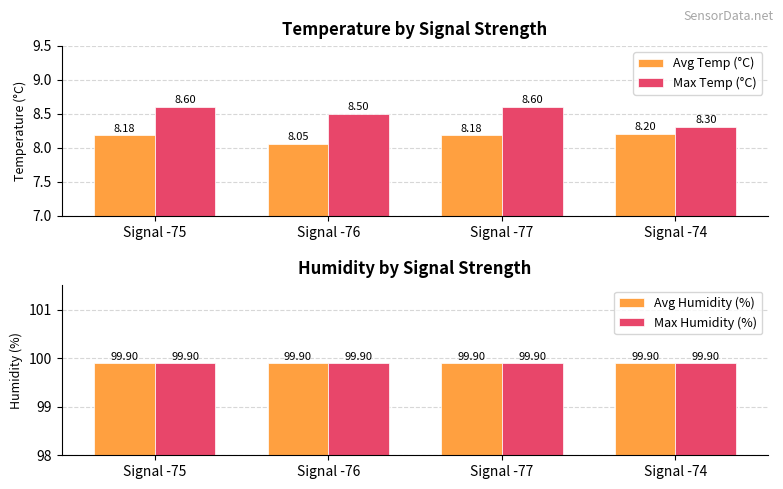

What is the sum of the Max Humidity (%) values at Signal -74 and Signal -76?

199.8